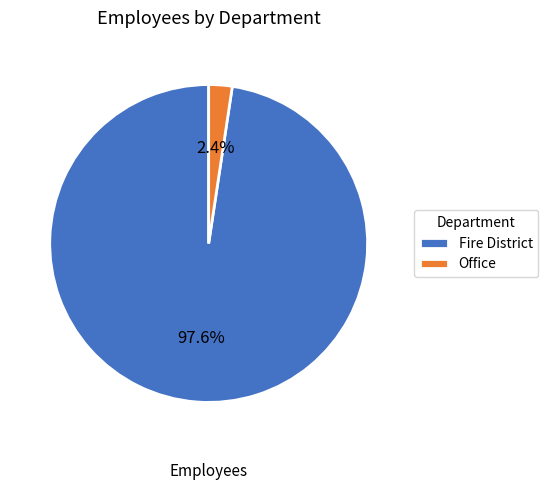

How many segments does this pie chart have?

2